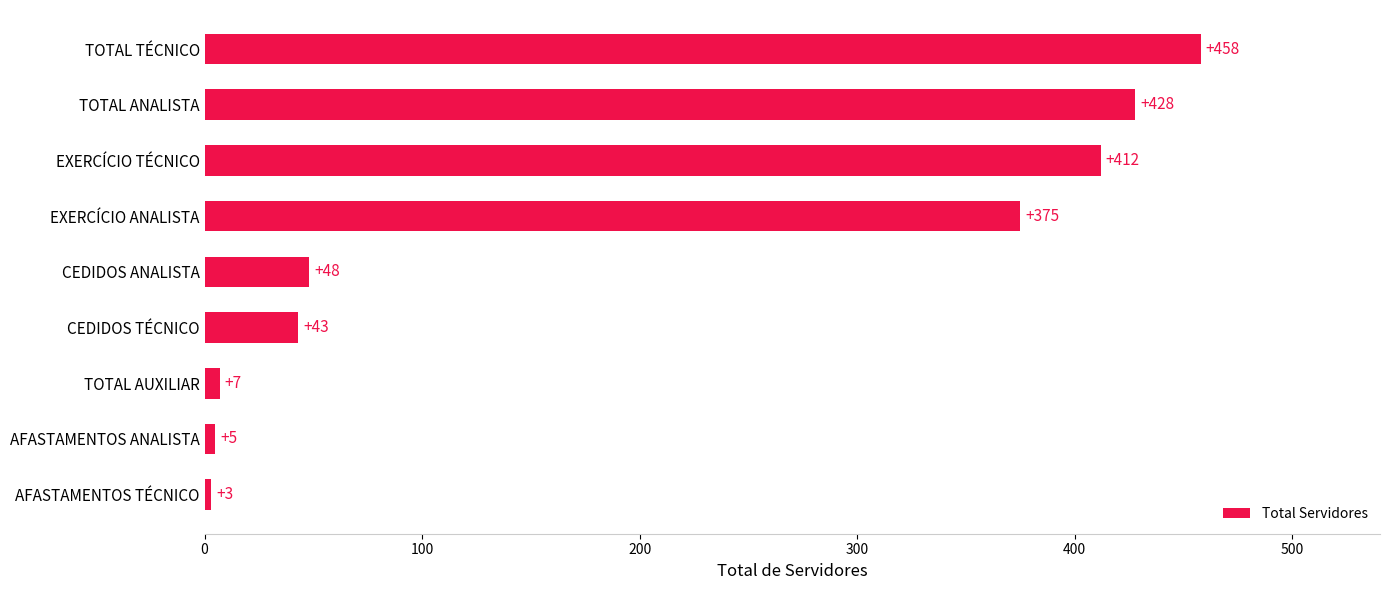

Rank the categories by value from lowest to highest.

AFASTAMENTOS TÉCNICO, AFASTAMENTOS ANALISTA, TOTAL AUXILIAR, CEDIDOS TÉCNICO, CEDIDOS ANALISTA, EXERCÍCIO ANALISTA, EXERCÍCIO TÉCNICO, TOTAL ANALISTA, TOTAL TÉCNICO